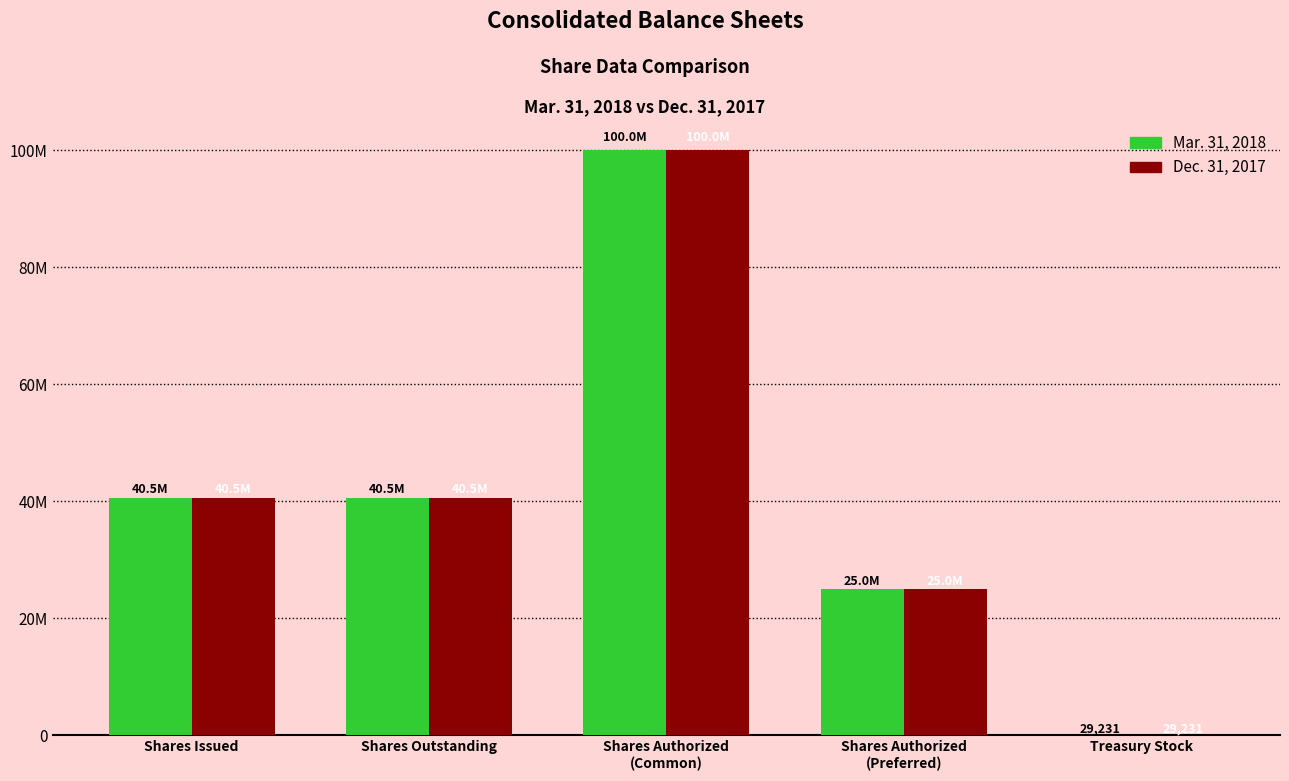

What is the difference between the maximum and minimum values in the Mar. 31, 2018 series?

99970769